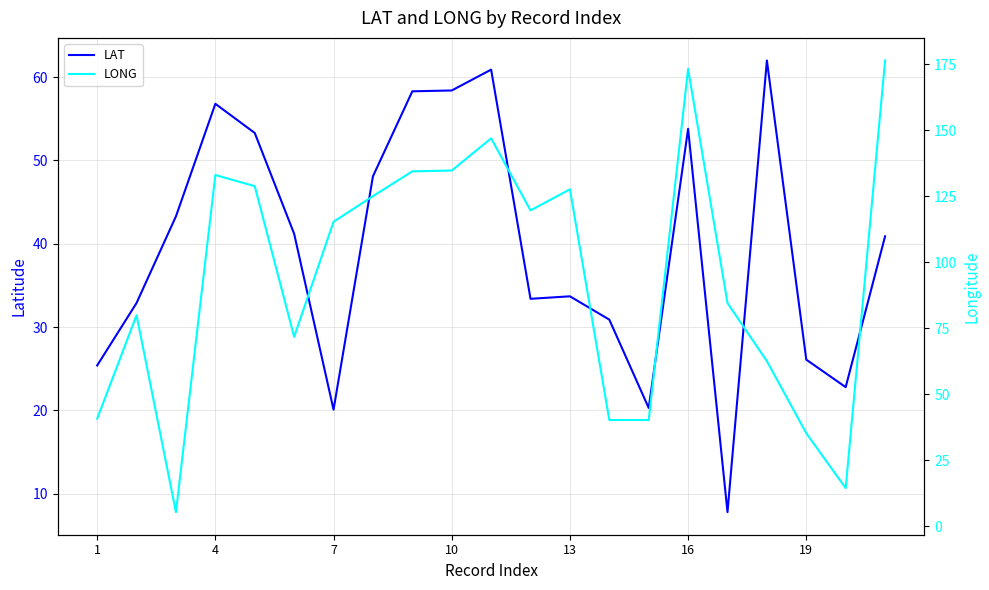

What is the highest value of the LAT series?

62.0